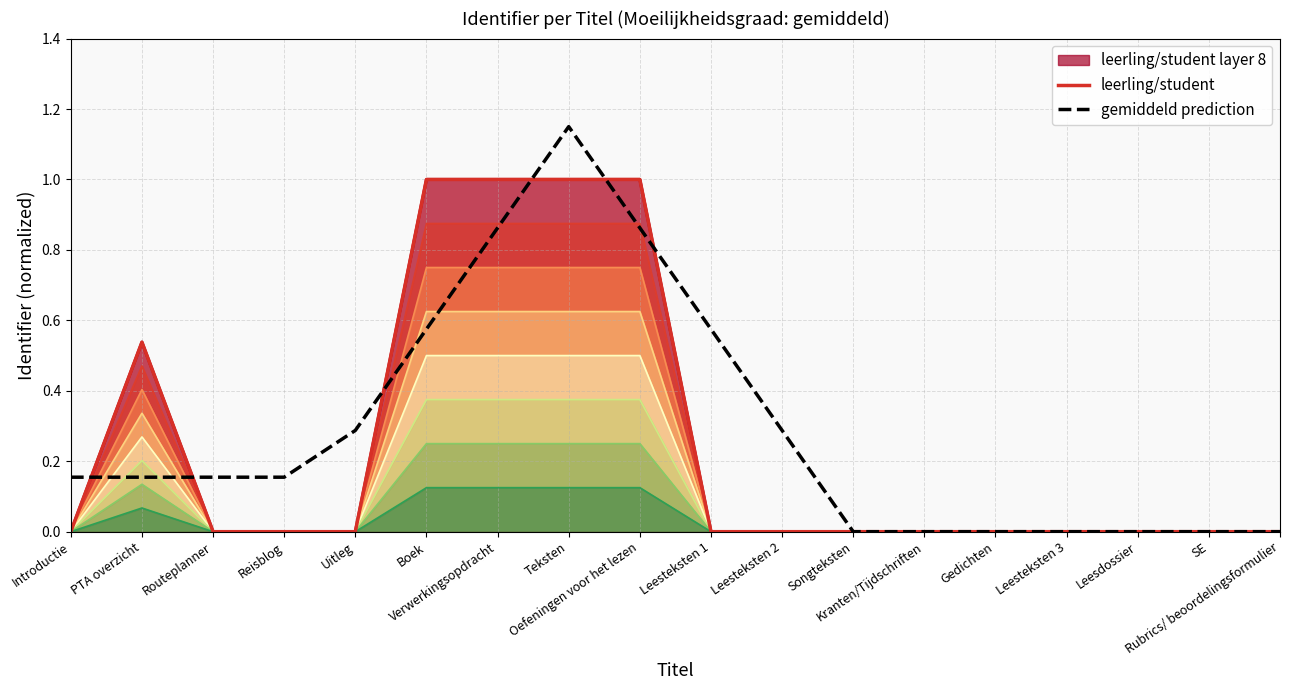

Reading left to right, extract all data points from this chart.

leerling/student: 0.0	0.5	0.0	0.0	0.0	1.0	1.0	1.0	1.0	0.0	0.0	0.0	0.0	0.0	0.0	0.0	0.0	0.0
gemiddeld prediction: 0.2	0.2	0.2	0.2	0.3	0.6	0.9	1.1	0.9	0.6	0.3	0.0	0.0	0.0	0.0	0.0	0.0	0.0